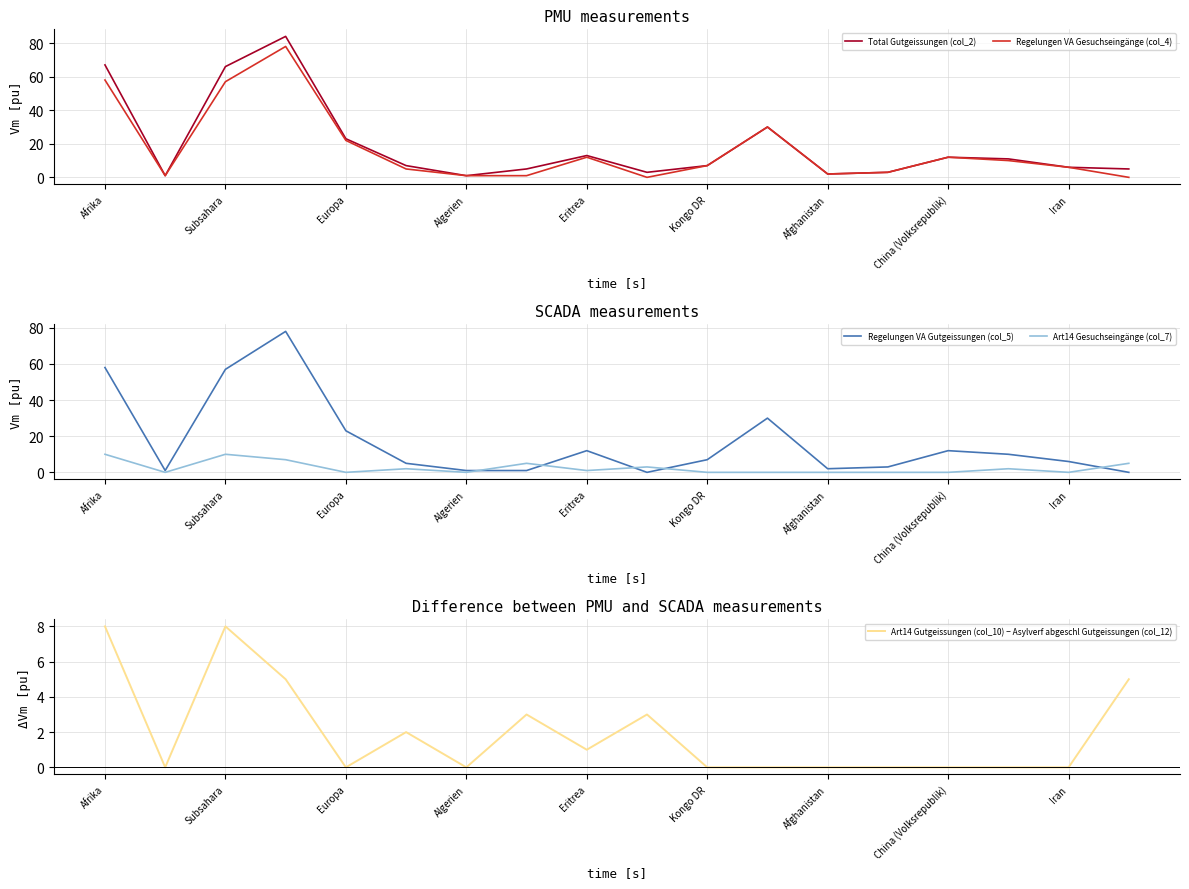

What is the difference between the second highest and second lowest values in the Art14 Gutgeissungen (col_10) − Asylverf abgeschl Gutgeissungen (col_12) series?

8